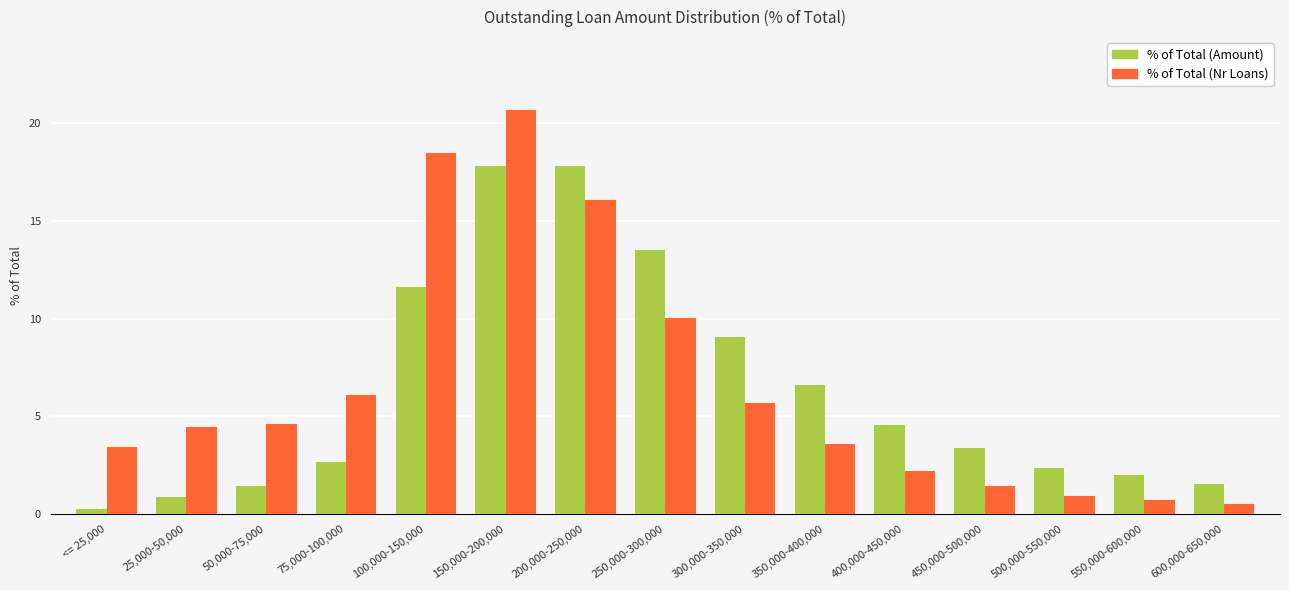

The % of Total (Amount) series shows 6.0 at 400,000-450,000. True or false?

False